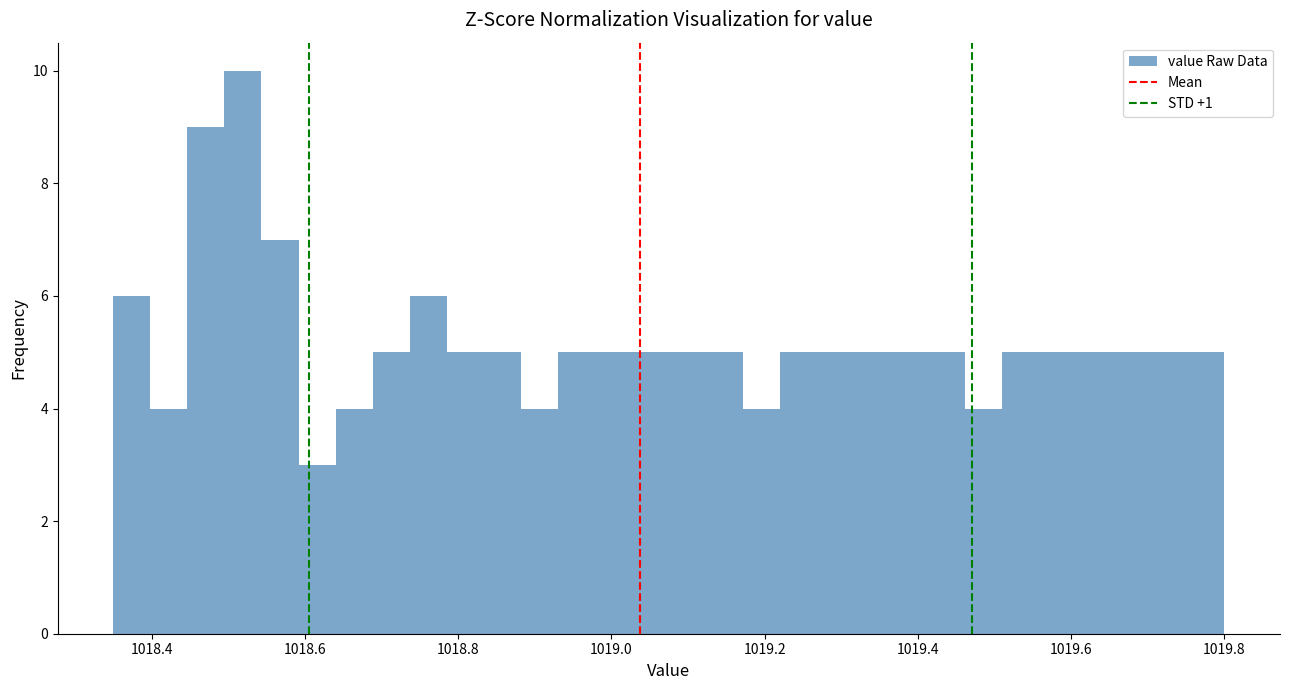

Around what value on the x-axis is the tallest bar? Give the approximate position of its centre, as read against the axis.

1018.52